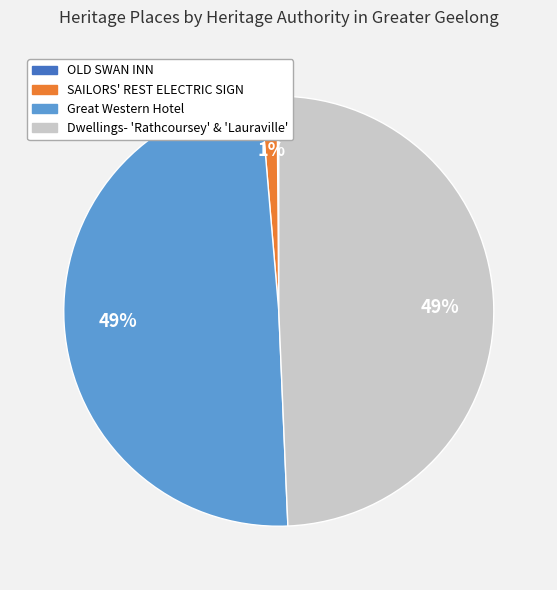

To the nearest percent, what is the average slice percentage?

25%